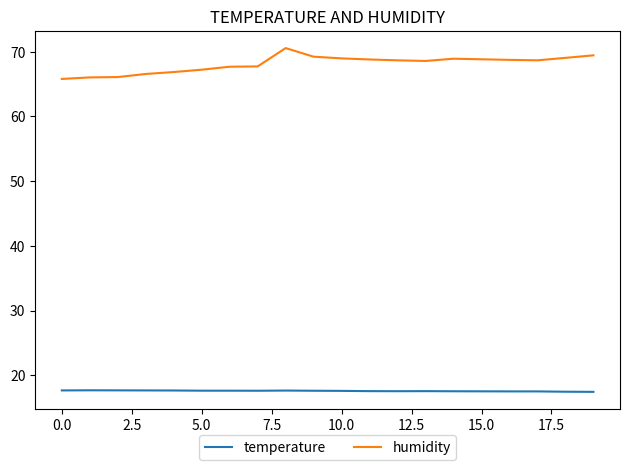

True or false: humidity and temperature intersect in this chart.

False